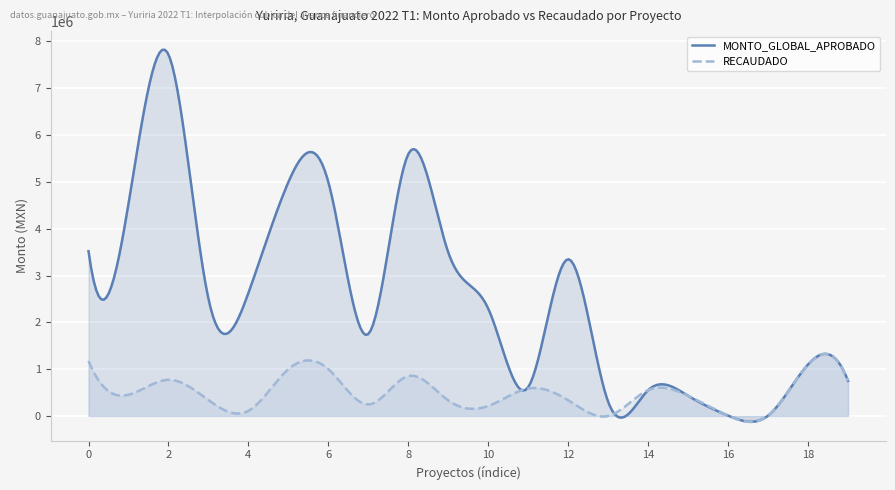

What is the greatest value displayed?

7823087.1